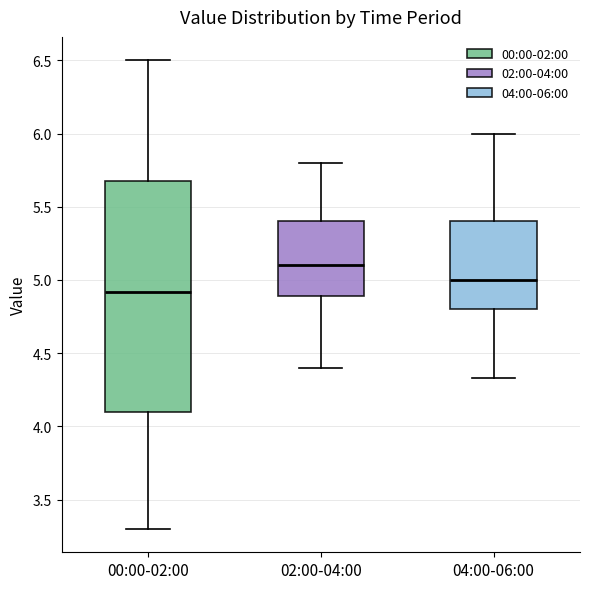

Where does the lower whisker of the box for 02:00-04:00 end on the y-axis? The values are not printed on the chart, so give them approximately, as read against the axis.

4.40